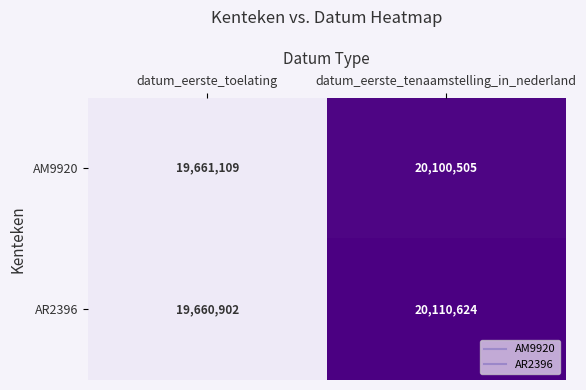

What is the sum of all AR2396 values?

39771526